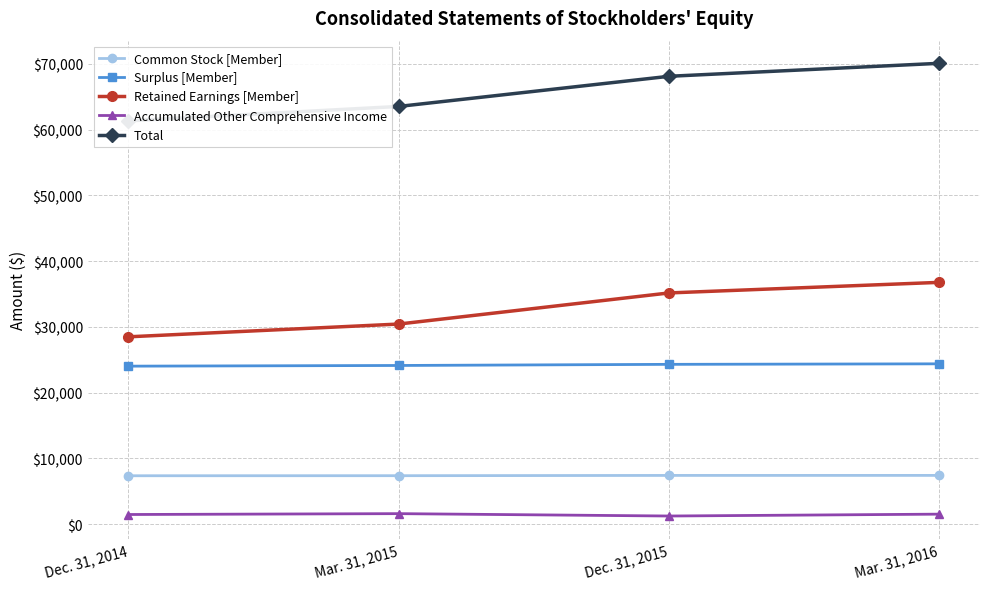

What is the difference between the Surplus [Member] values at Dec. 31, 2014 and Mar. 31, 2016?

353